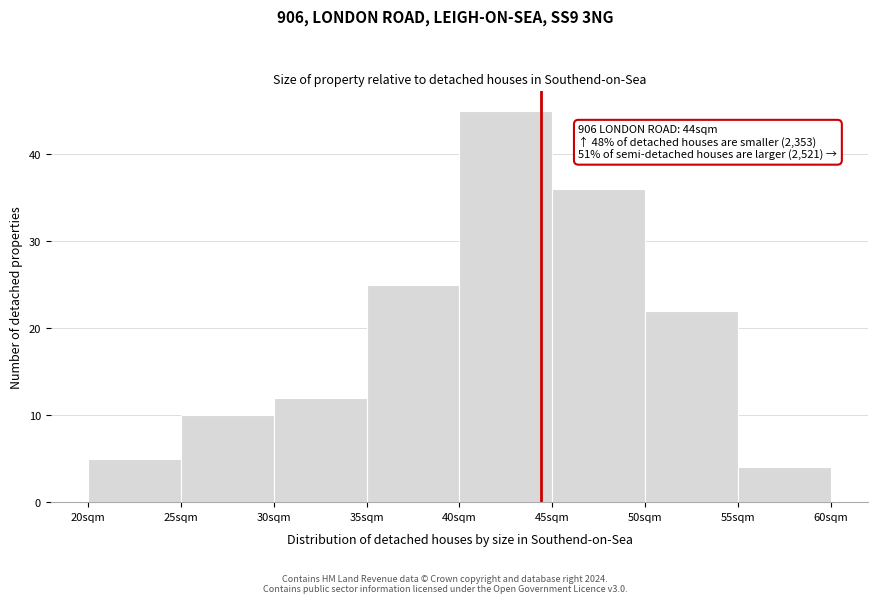

Which range on the x-axis has the tallest bar?

40 to 45